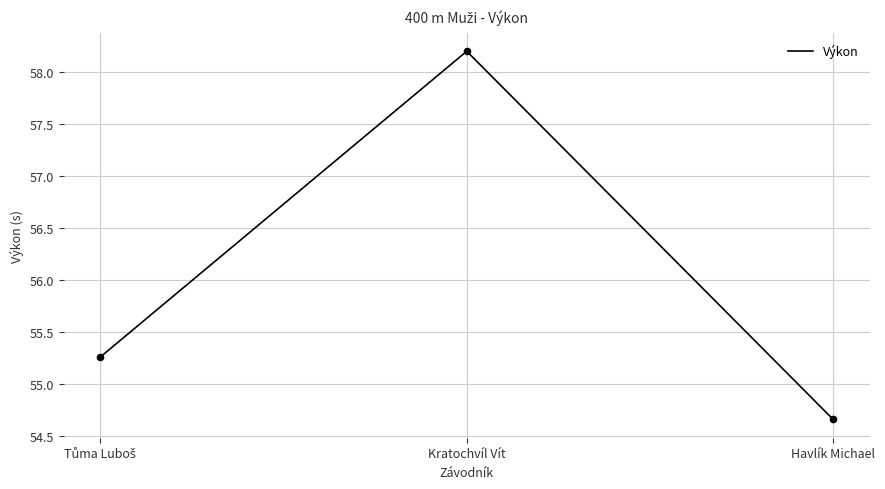

What is the ratio of the value at Kratochvíl Vít to the value at Havlík Michael?

1.1